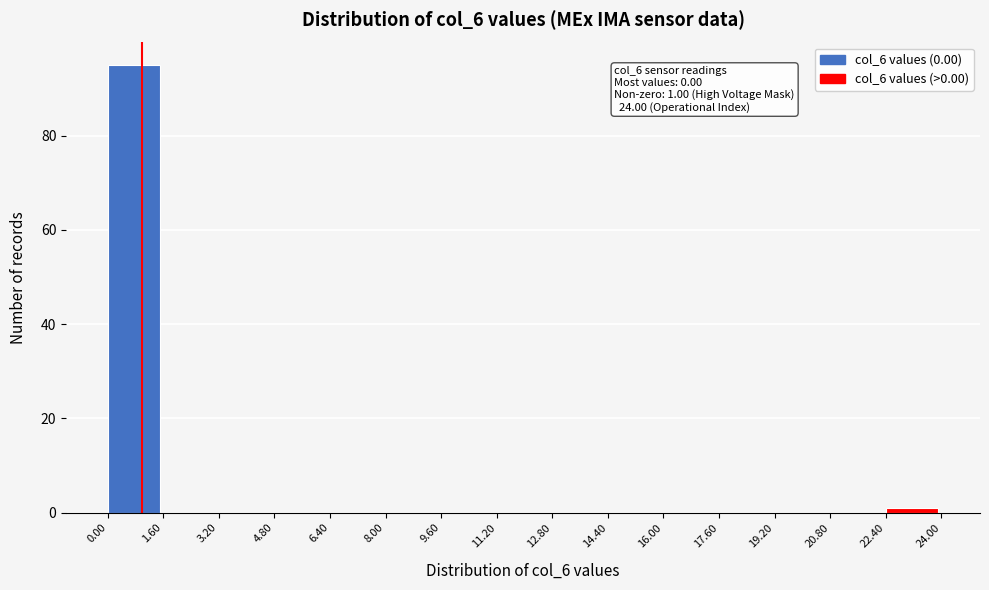

Which range on the x-axis has the tallest bar?

0.00 to 1.60